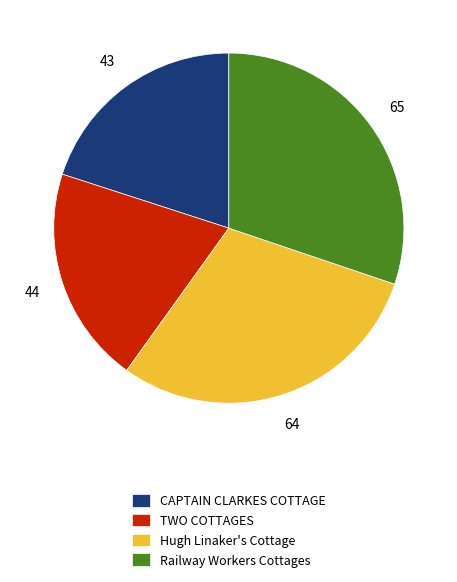

Which has a higher value, Railway Workers Cottages or CAPTAIN CLARKES COTTAGE?

Railway Workers Cottages